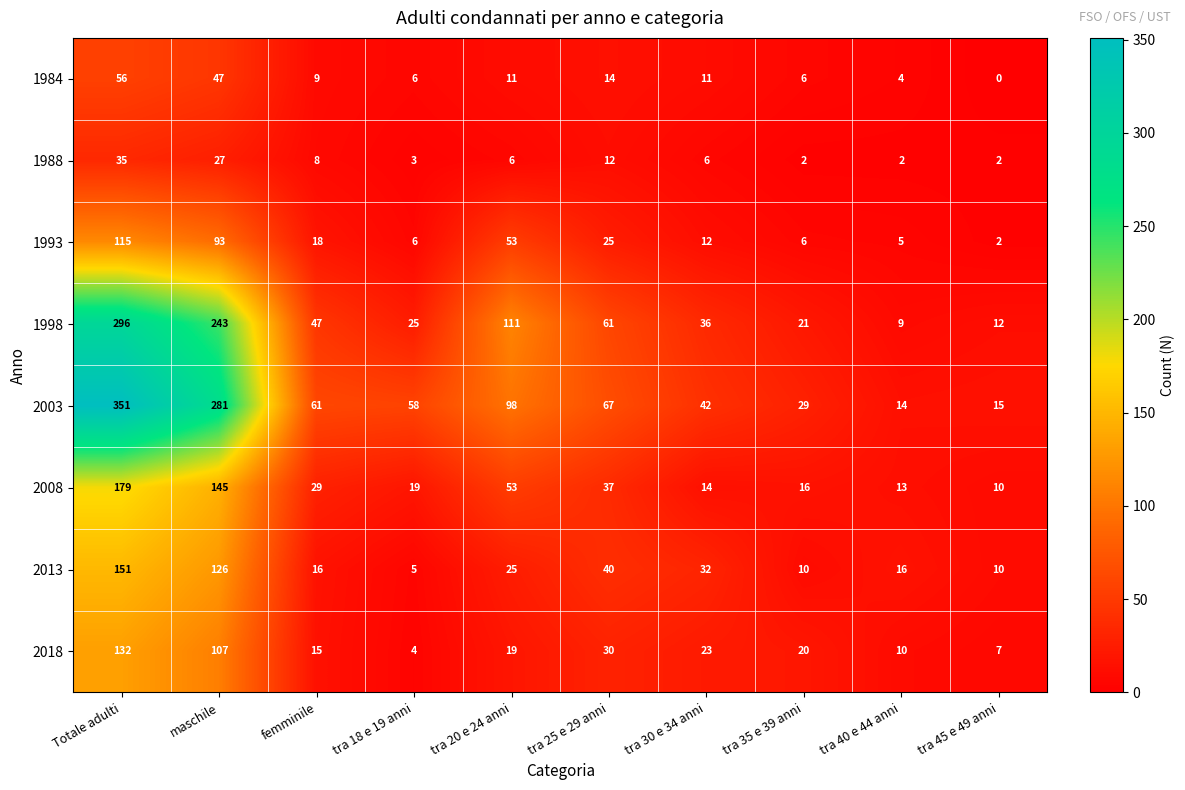

The value of 1984 at tra 30 e 34 anni is 11. True or false?

True